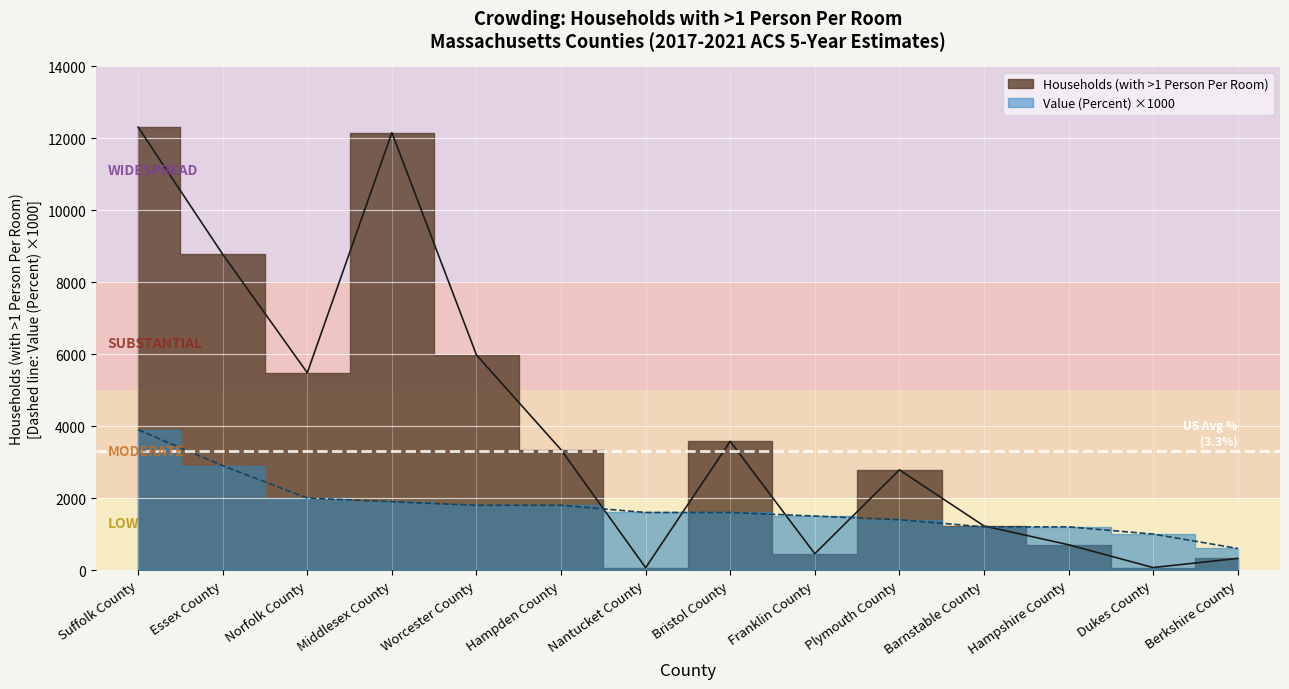

How many lines are shown in the chart?

2